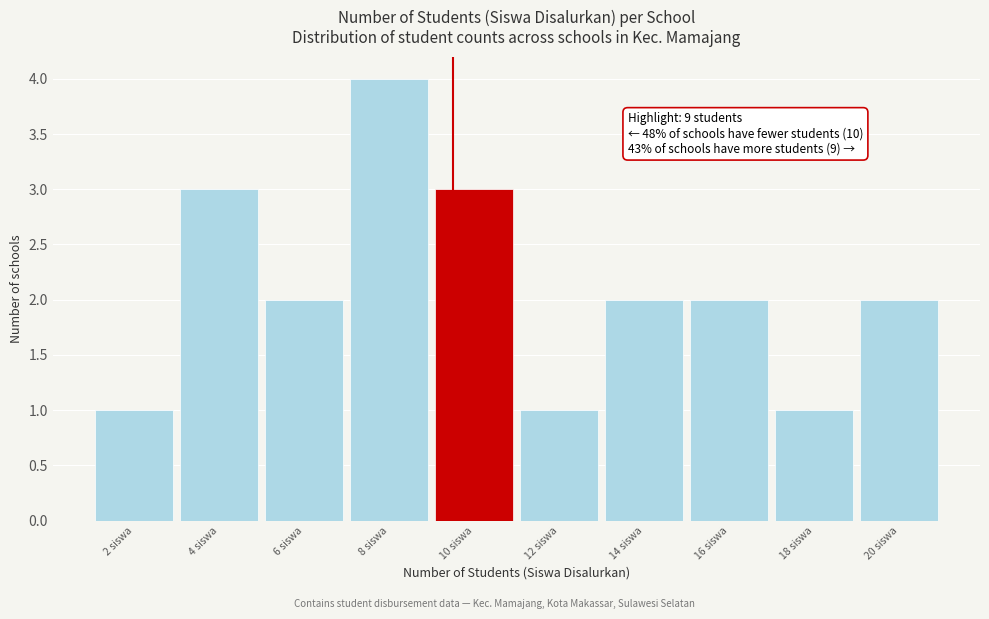

Reading left to right, what are all the values shown in this chart?

2 siswa=1	4 siswa=3	6 siswa=2	8 siswa=4	10 siswa=3	12 siswa=1	14 siswa=2	16 siswa=2	18 siswa=1	20 siswa=2